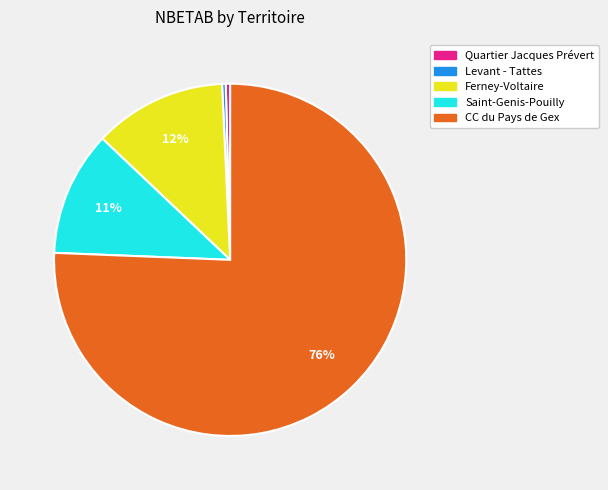

Combined, do Ferney-Voltaire and CC du Pays de Gex account for over 50%?

Yes